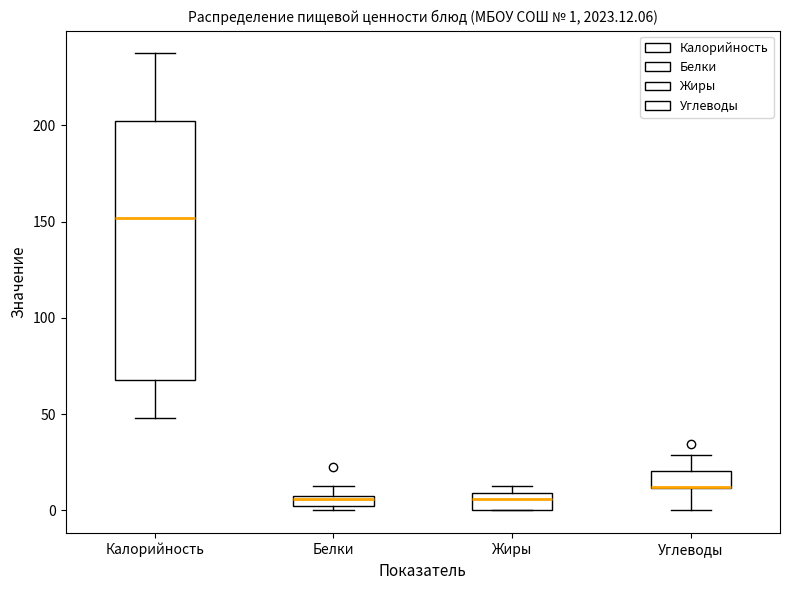

Comparing the boxes themselves (not the whiskers), which one is the tallest?

Калорийность